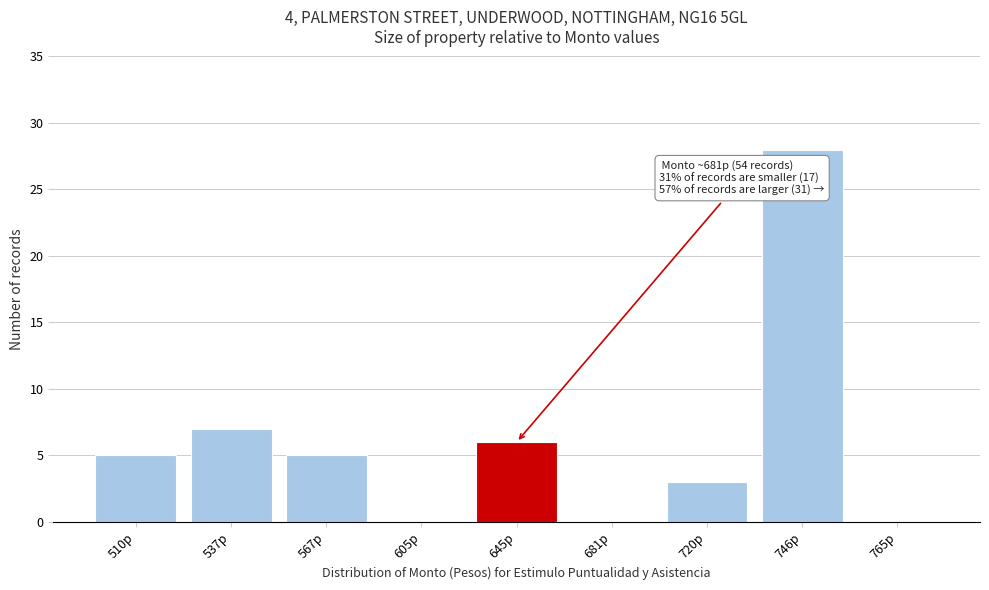

Reading left to right, what are all the values shown in this chart?

510p=5	537p=7	567p=5	605p=0	645p=6	681p=0	720p=3	746p=28	765p=0